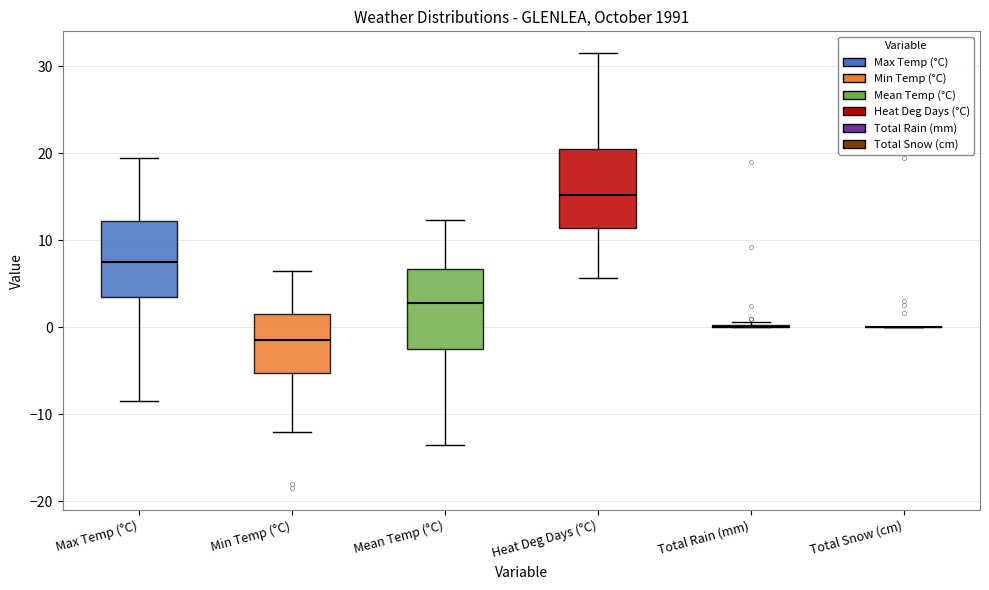

Reading left to right, read every box against the y-axis: the position of its median line, the range the box covers, and the ends of its whiskers. The values are not printed on the chart, so give them approximately, as read against the axis.

Max Temp (°C): median 8, box 4 to 12, whiskers -8 to 20
Min Temp (°C): median -1, box -5 to 2, whiskers -12 to 7
Mean Temp (°C): median 3, box -2 to 7, whiskers -13 to 12
Heat Deg Days (°C): median 15, box 11 to 21, whiskers 6 to 32
Total Rain (mm): box collapsed to a line at 0, whiskers 0 to 1
Total Snow (cm): box collapsed to a line at 0, whiskers 0 to 0